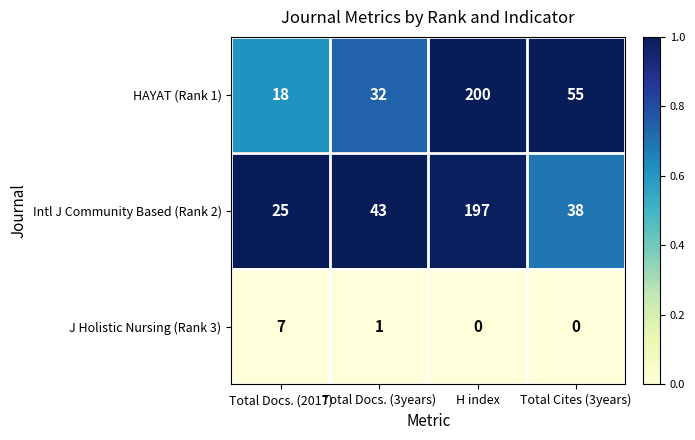

What is the approximate value of HAYAT (Rank 1) at Total Cites (3years), to the nearest 50?

50